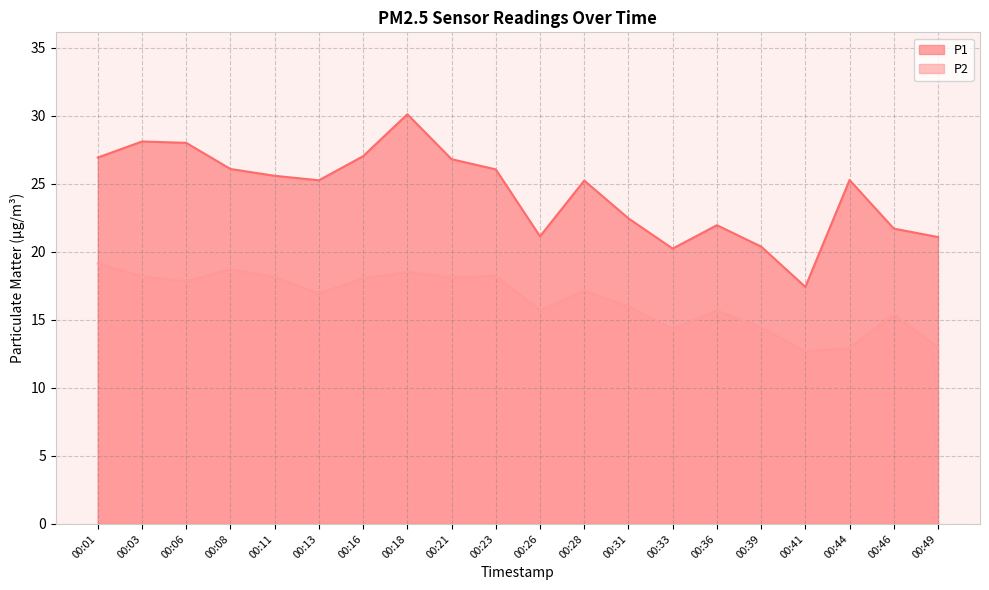

How many interior local peaks does the P2 series have?

6